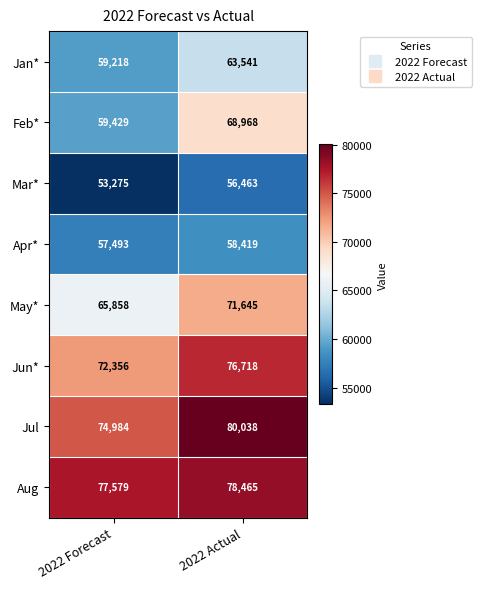

How many series are shown in this chart?

8